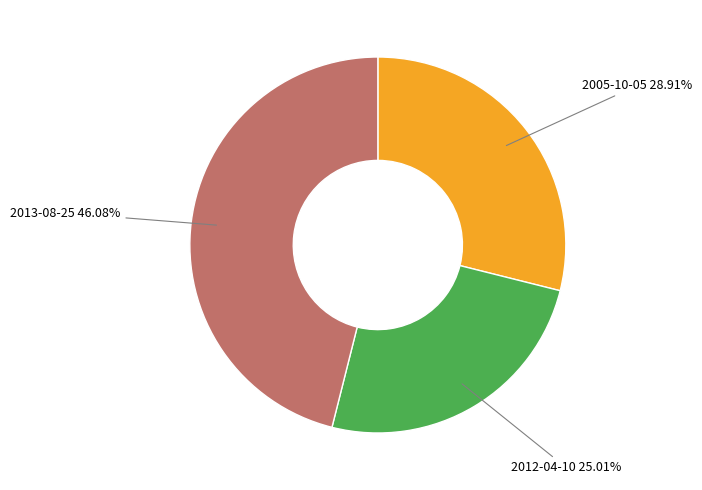

Does any single category account for the majority?

No